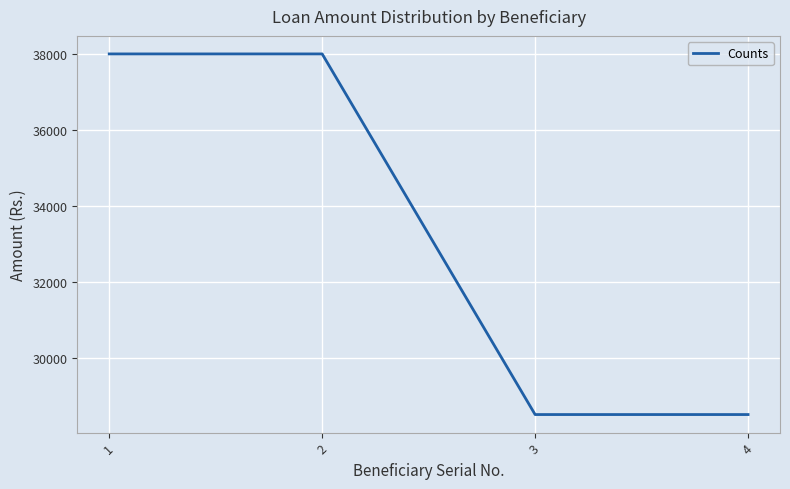

What is the difference between the second highest and minimum values?

9500